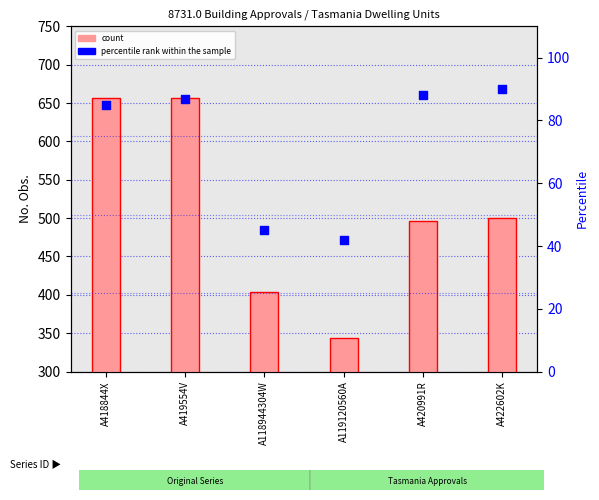

Is the value of count at A118944304W greater than the value of percentile rank within the sample at A419554V?

Yes